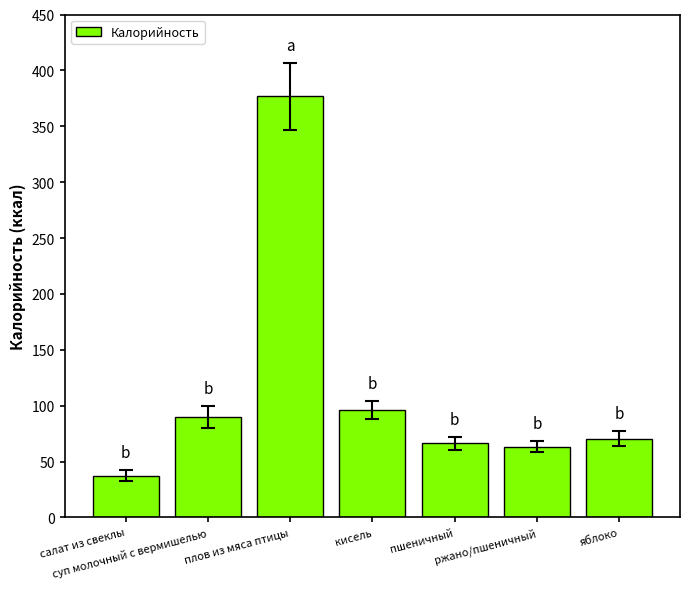

Where does the data first go above 70?

суп молочный с вермишелью